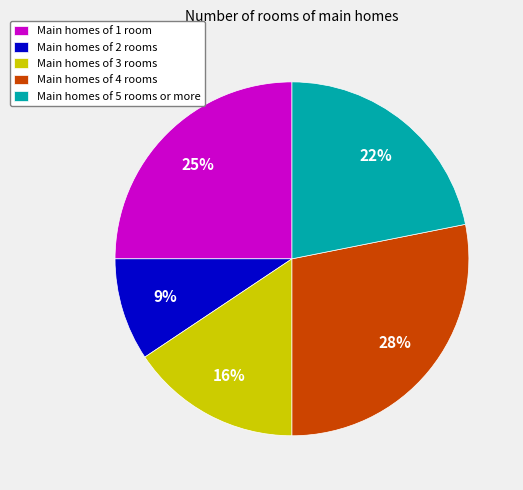

Count the number of slices in the pie.

5